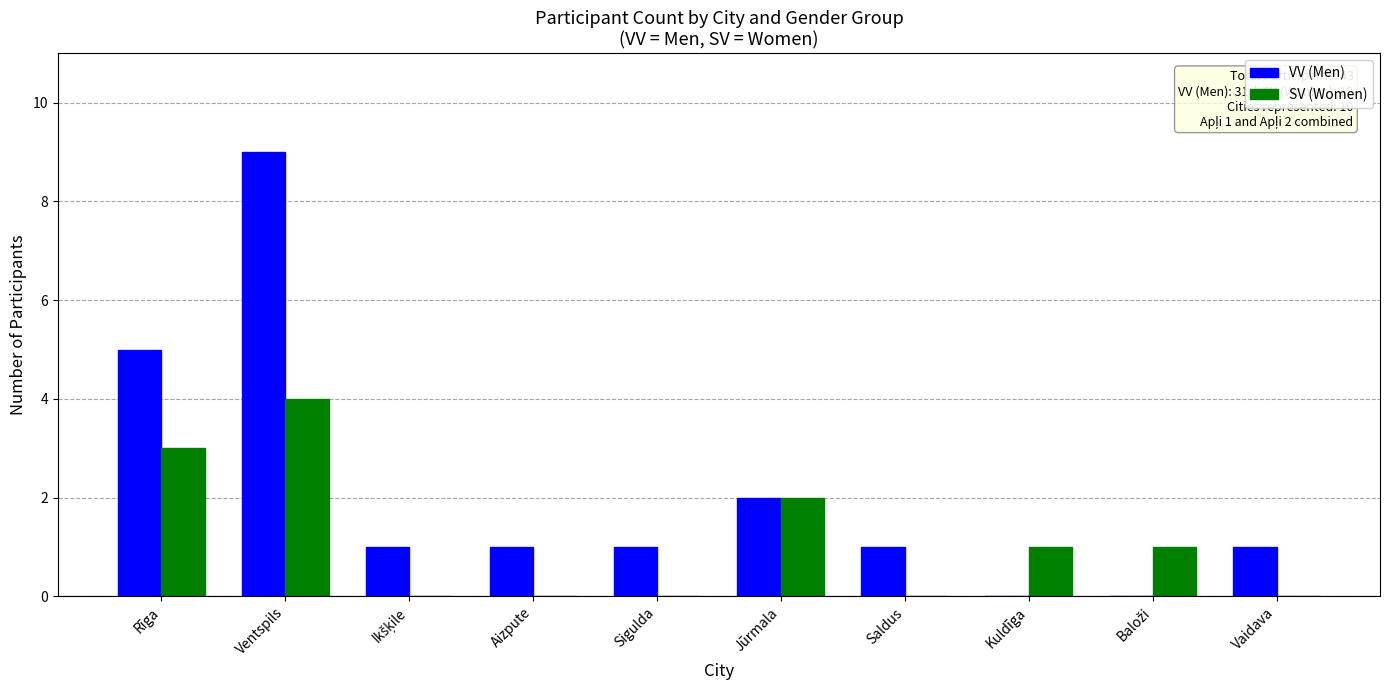

What are all the series names shown in the legend?

VV (Men), SV (Women)